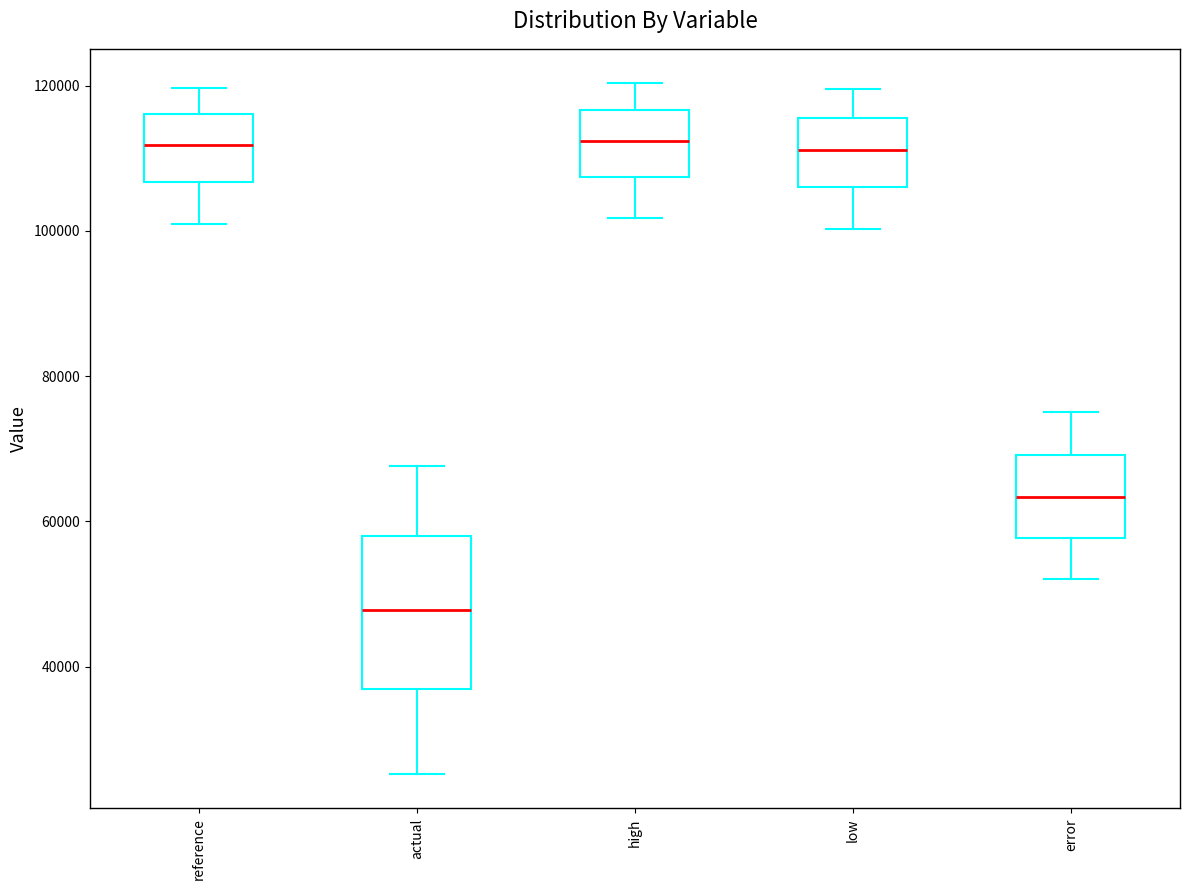

Which box is the tallest, from its lower edge to its upper edge?

actual